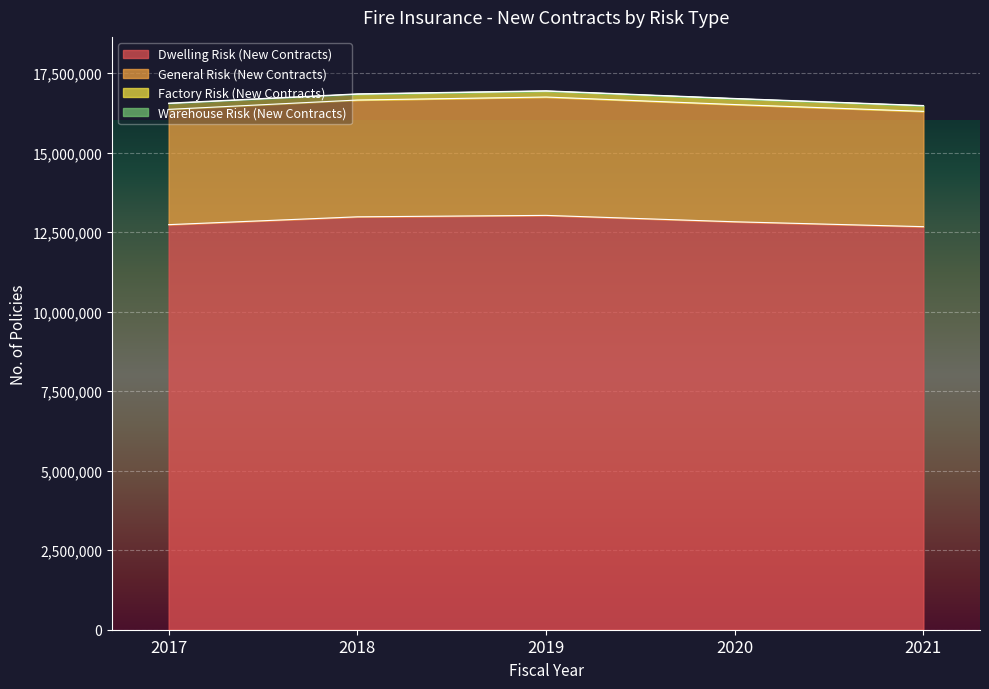

Reading left to right, list all the values displayed in this chart.

Dwelling Risk (New Contracts): 2017=12732710	2018=12979005	2019=13024025	2020=12822937	2021=12669587
General Risk (New Contracts): 2017=3623892	2018=3671036	2019=3720232	2020=3684707	2021=3624593
Factory Risk (New Contracts): 2017=182985	2018=182328	2019=185748	2020=182463	2021=175146
Warehouse Risk (New Contracts): 2017=12721	2018=12390	2019=10880	2020=9855	2021=0